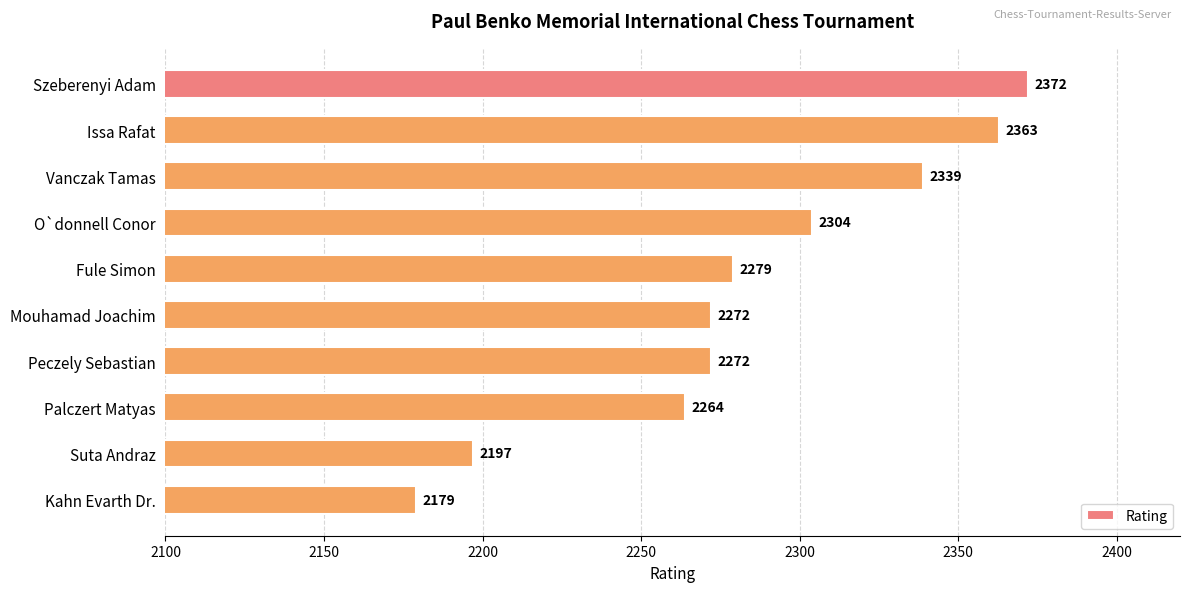

True or false: the data shows 3960 at Szeberenyi Adam.

False